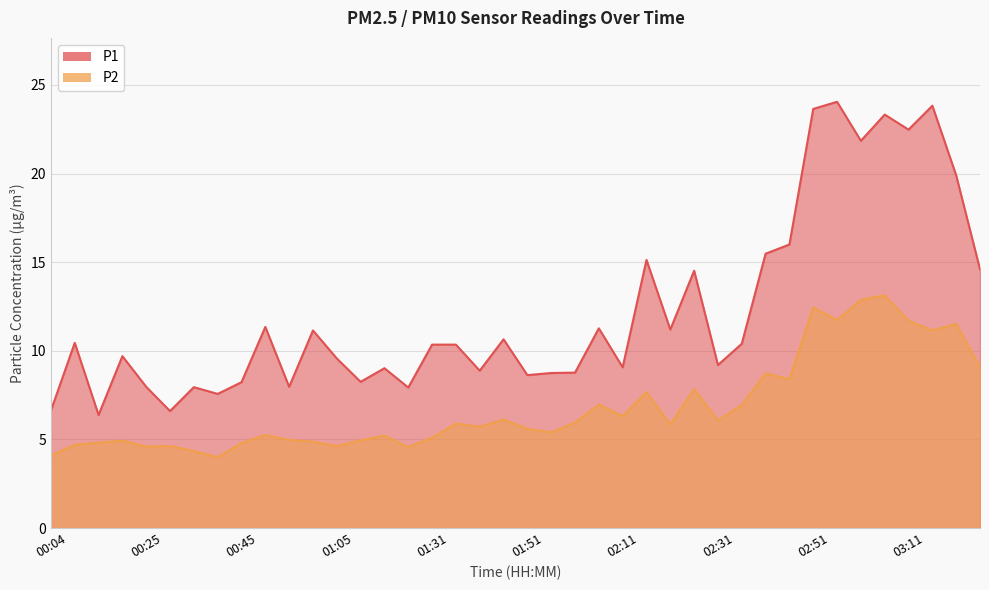

At 00:20, list the series in order from smallest to largest.

P2, P1